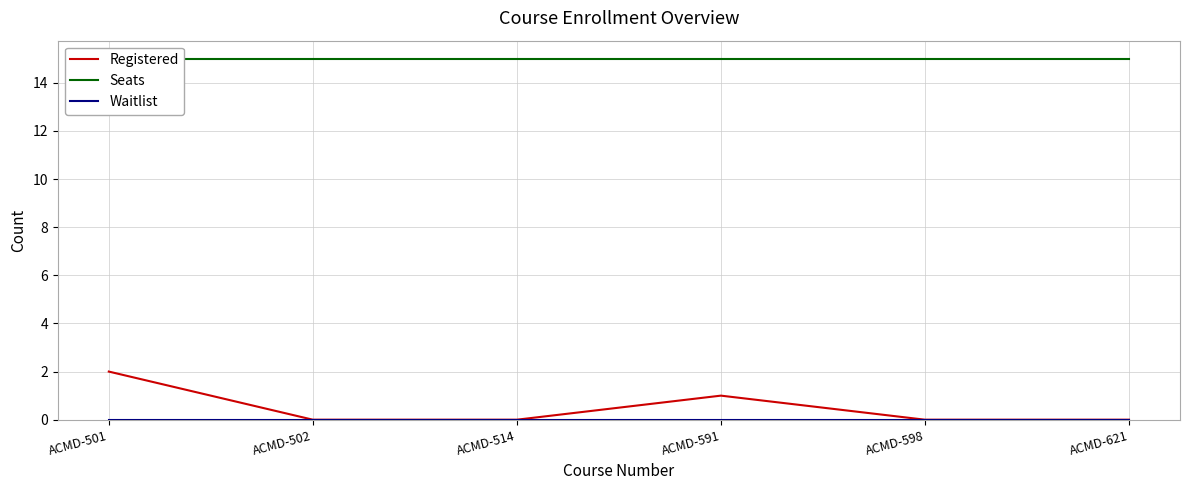

At which label does Registered reach its peak?

ACMD-501